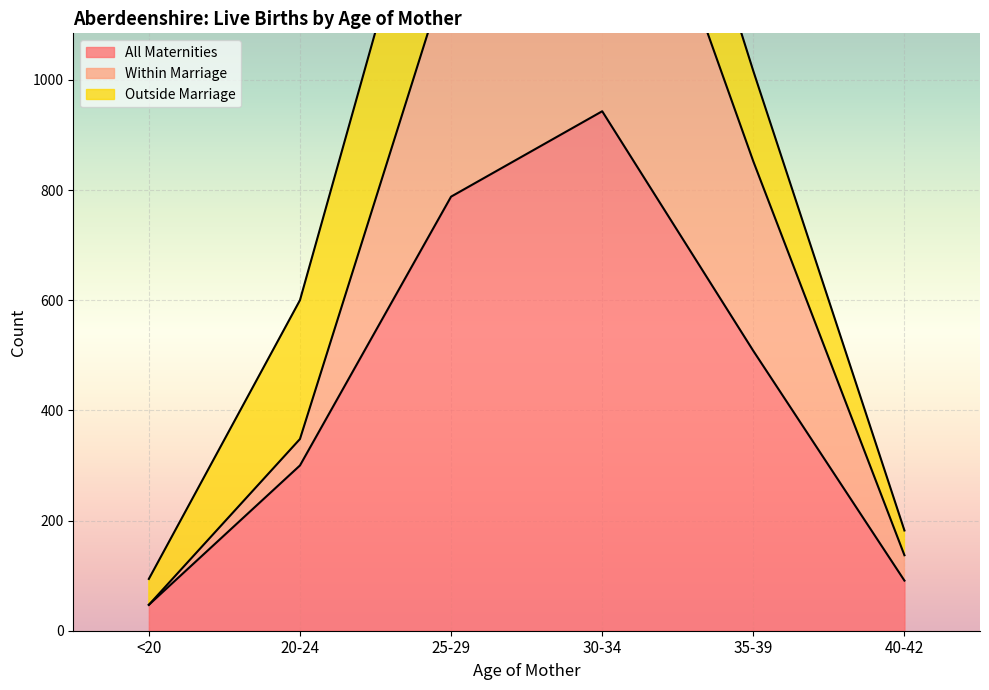

Where is All Maternities nearest to the value 495?

35-39